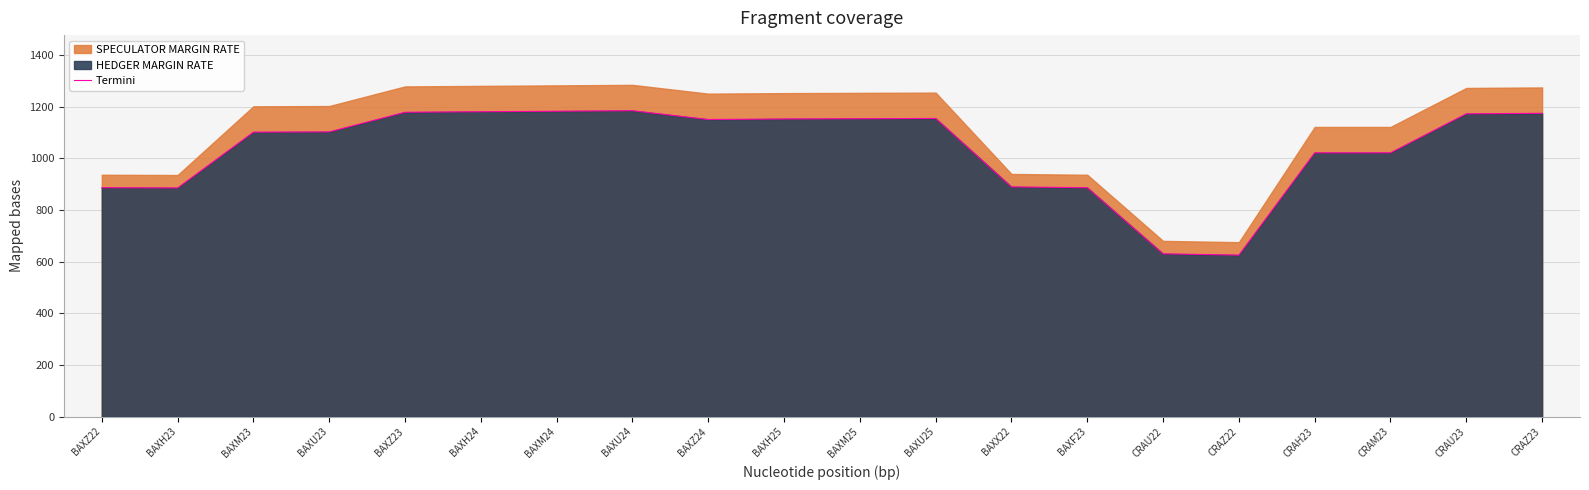

What is the greatest value displayed?

1184